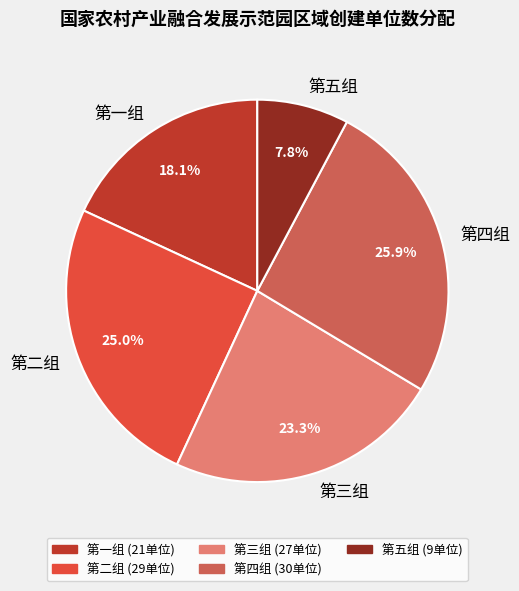

Which slice is the largest?

第四组